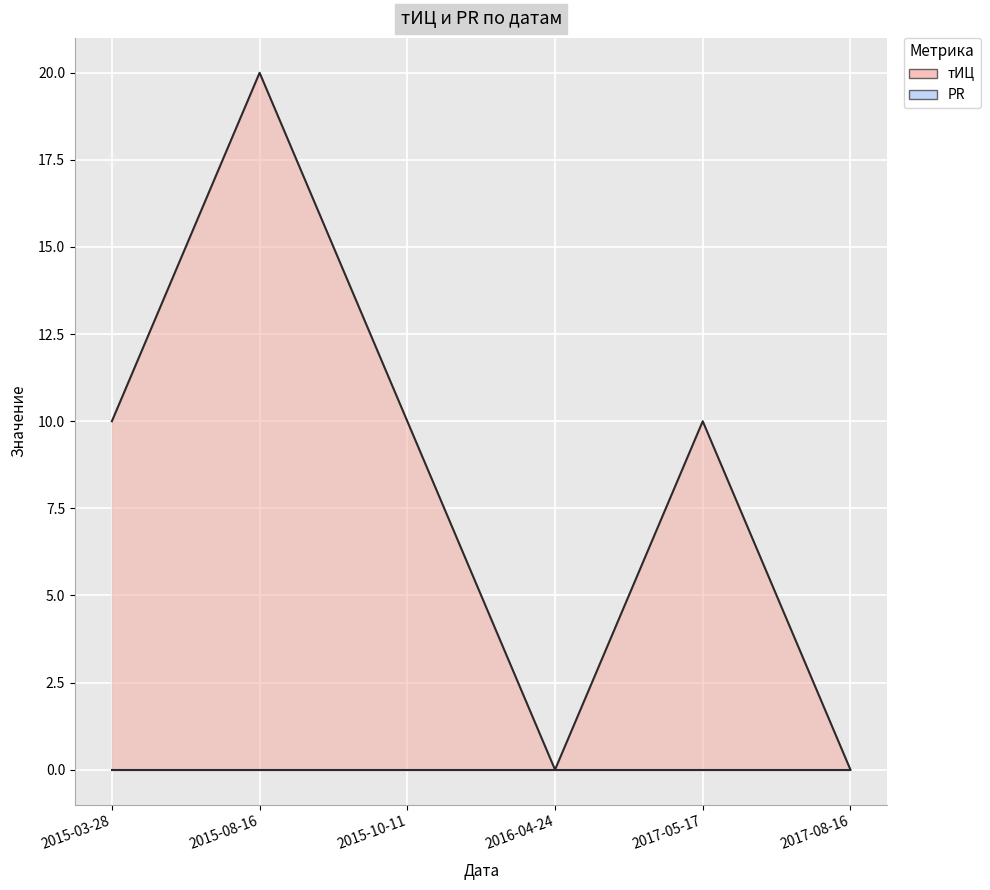

At which category does the chart reach its minimum across all series?

2016-04-24